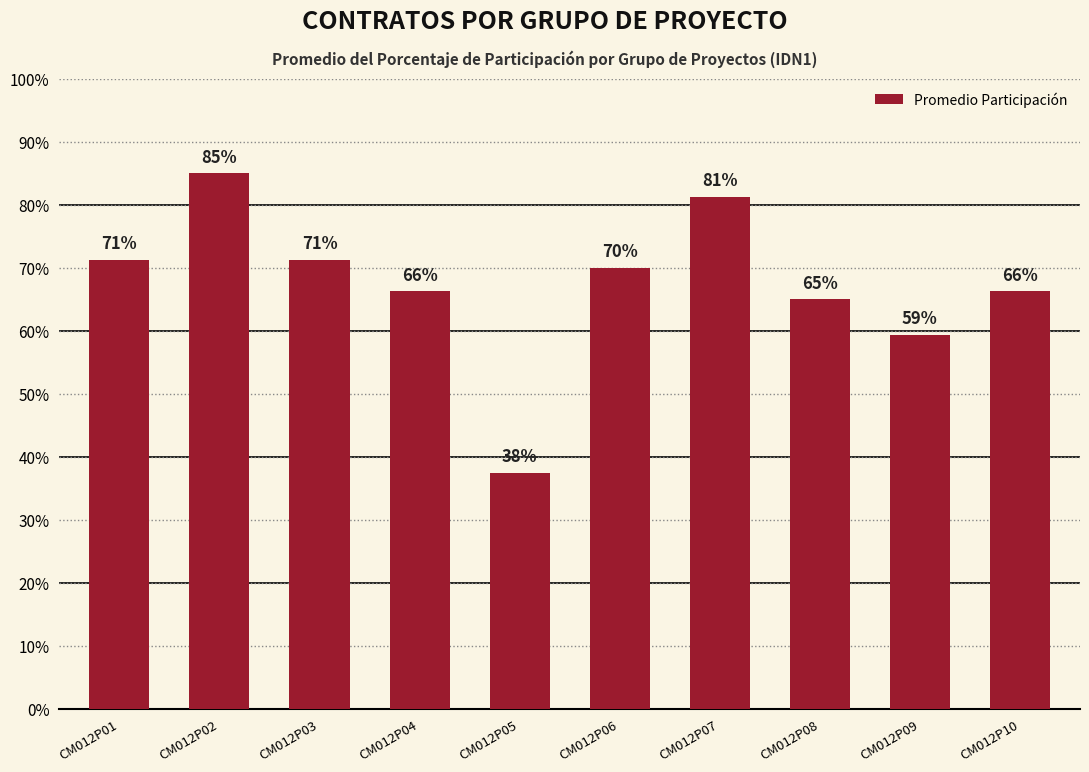

Are the bars horizontal?

No